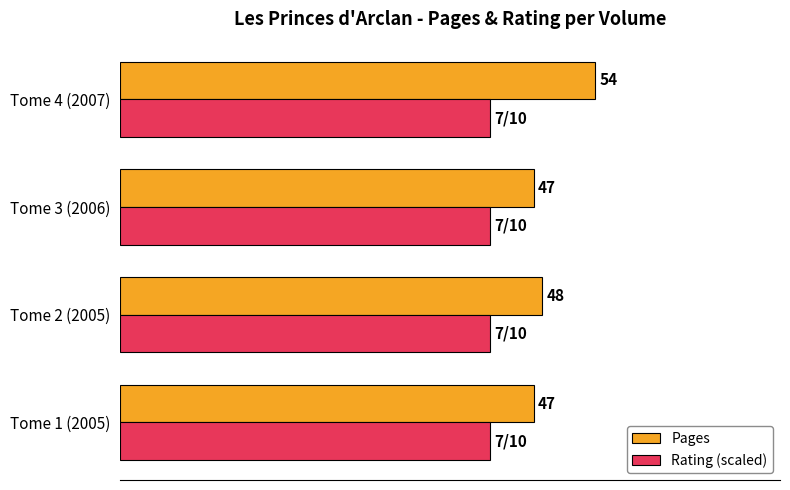

Which label corresponds to the largest value in the chart?

Tome 4 (2007)